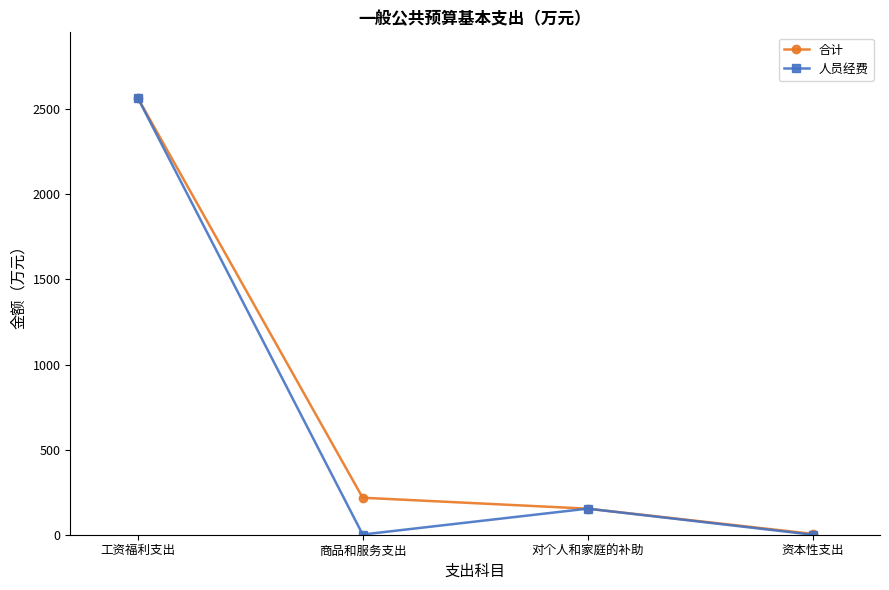

Where does the 人员经费 series first go above 153?

工资福利支出